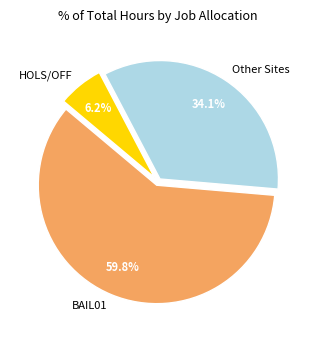

True or false: BAIL01 accounts for 11% of the total.

False